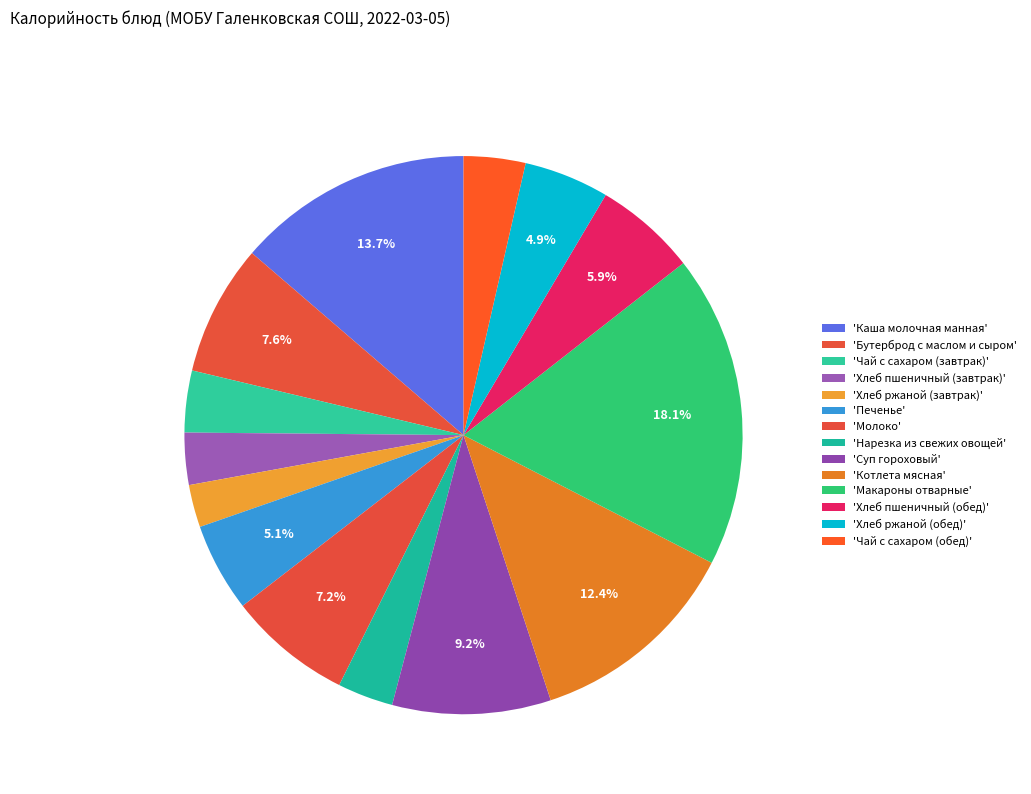

To the nearest percent, what is the average slice percentage?

7%